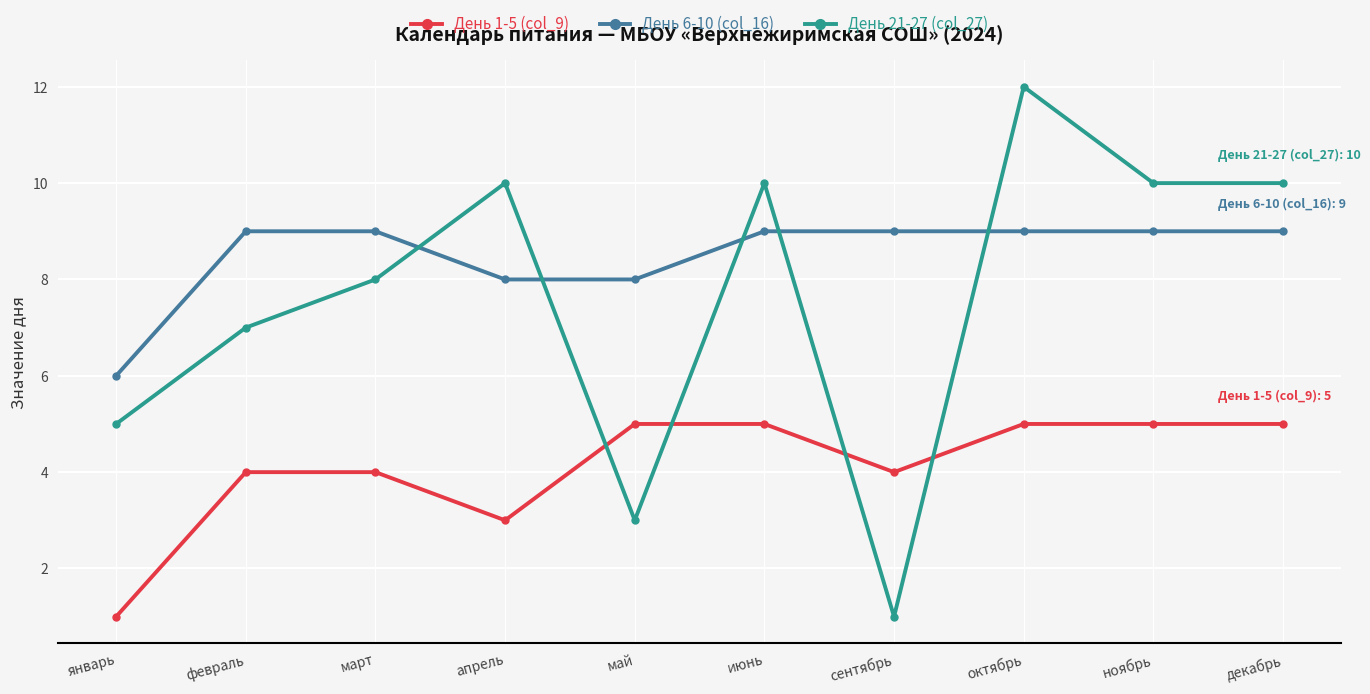

Where do День 21-27 (col_27) and День 6-10 (col_16) first cross each other?

март and апрель